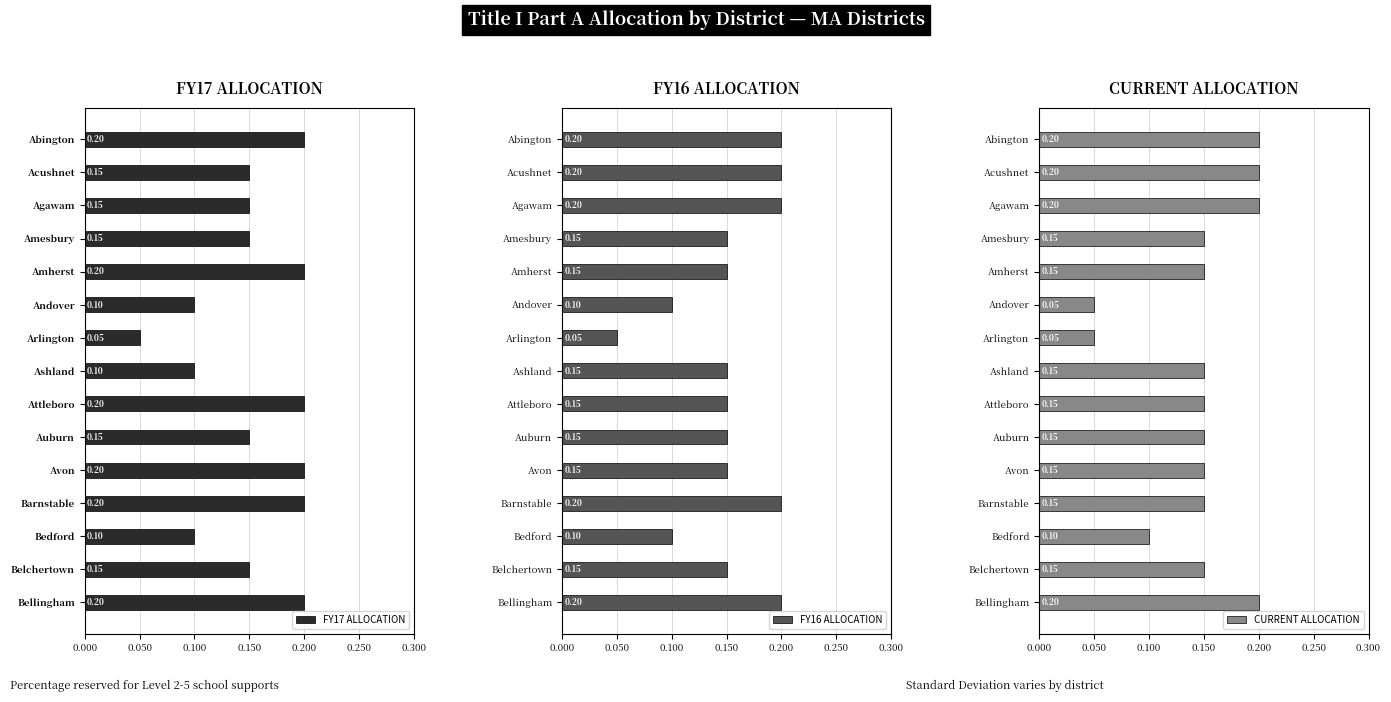

At which label is FY17 ALLOCATION closest to 0?

Arlington